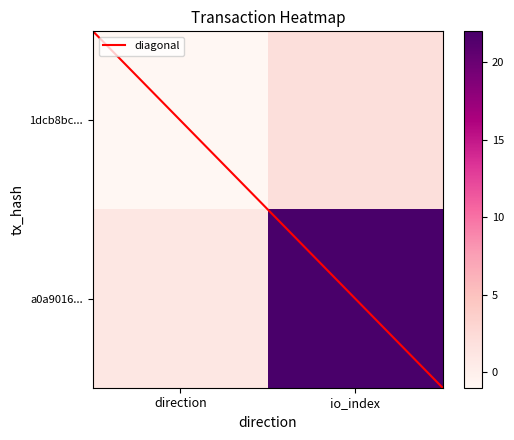

The a0a9016c0424a150ba97be8cbbaf056024a8da1 series shows 12 at 1. True or false?

False